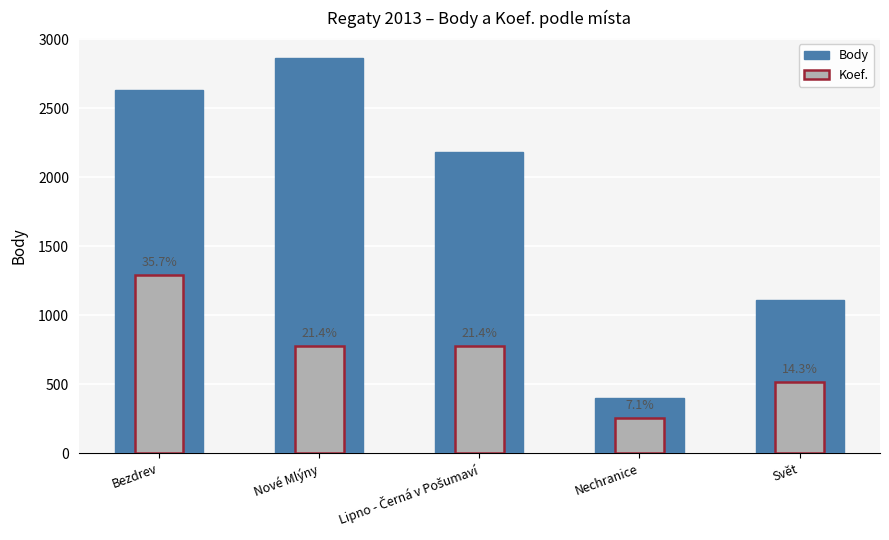

What is the difference between the maximum and minimum values in the Koef. series?

1031.8